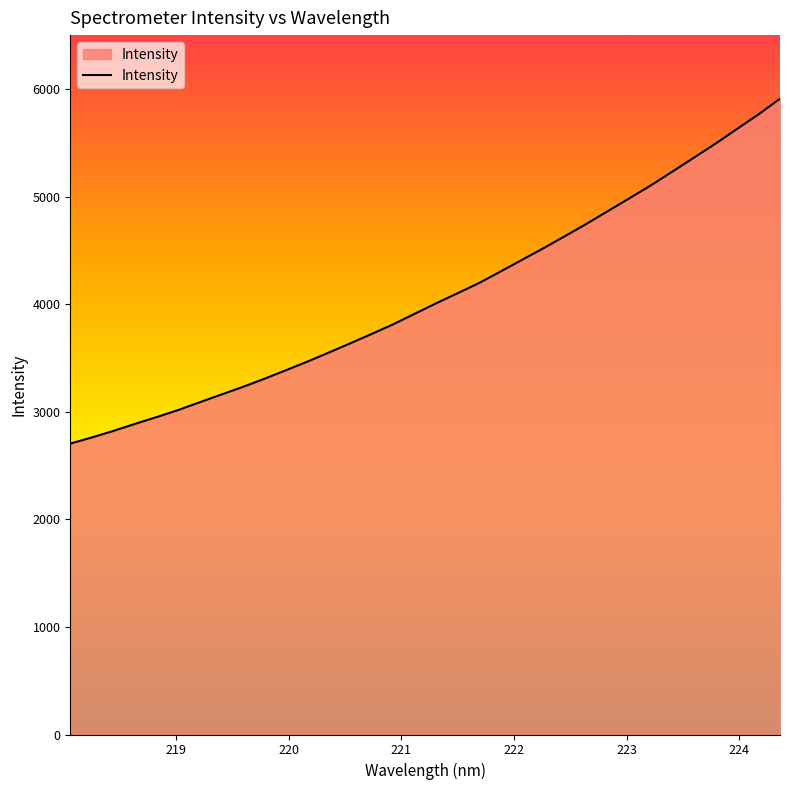

How many values are below 4008?

17